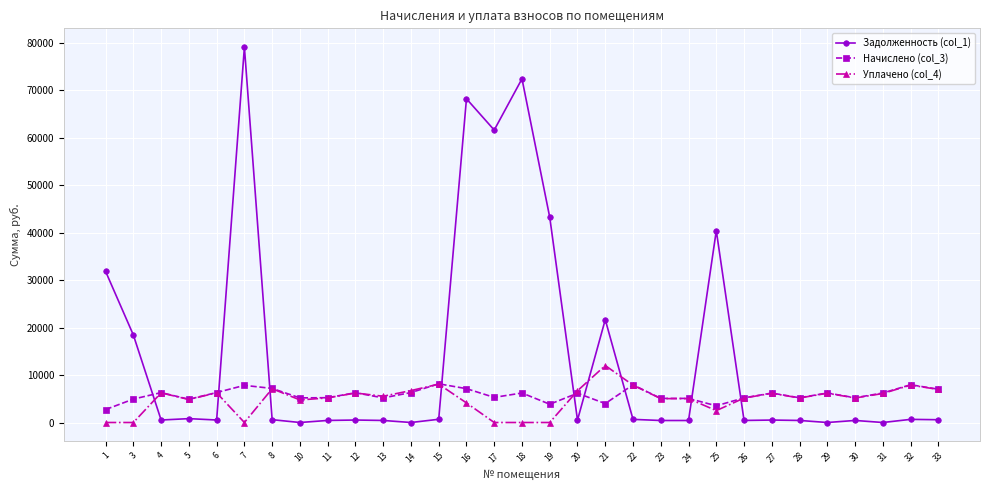

List the series in order of their peak value, lowest first.

Начислено (col_3), Уплачено (col_4), Задолженность (col_1)